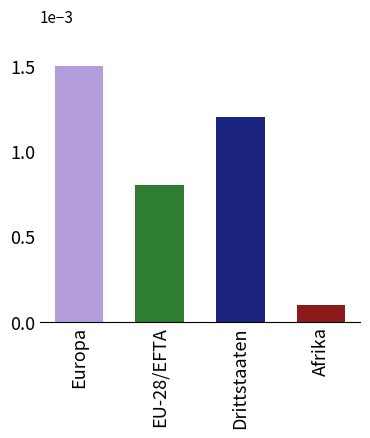

What is the difference between the maximum and minimum values in the Afrika series?

1